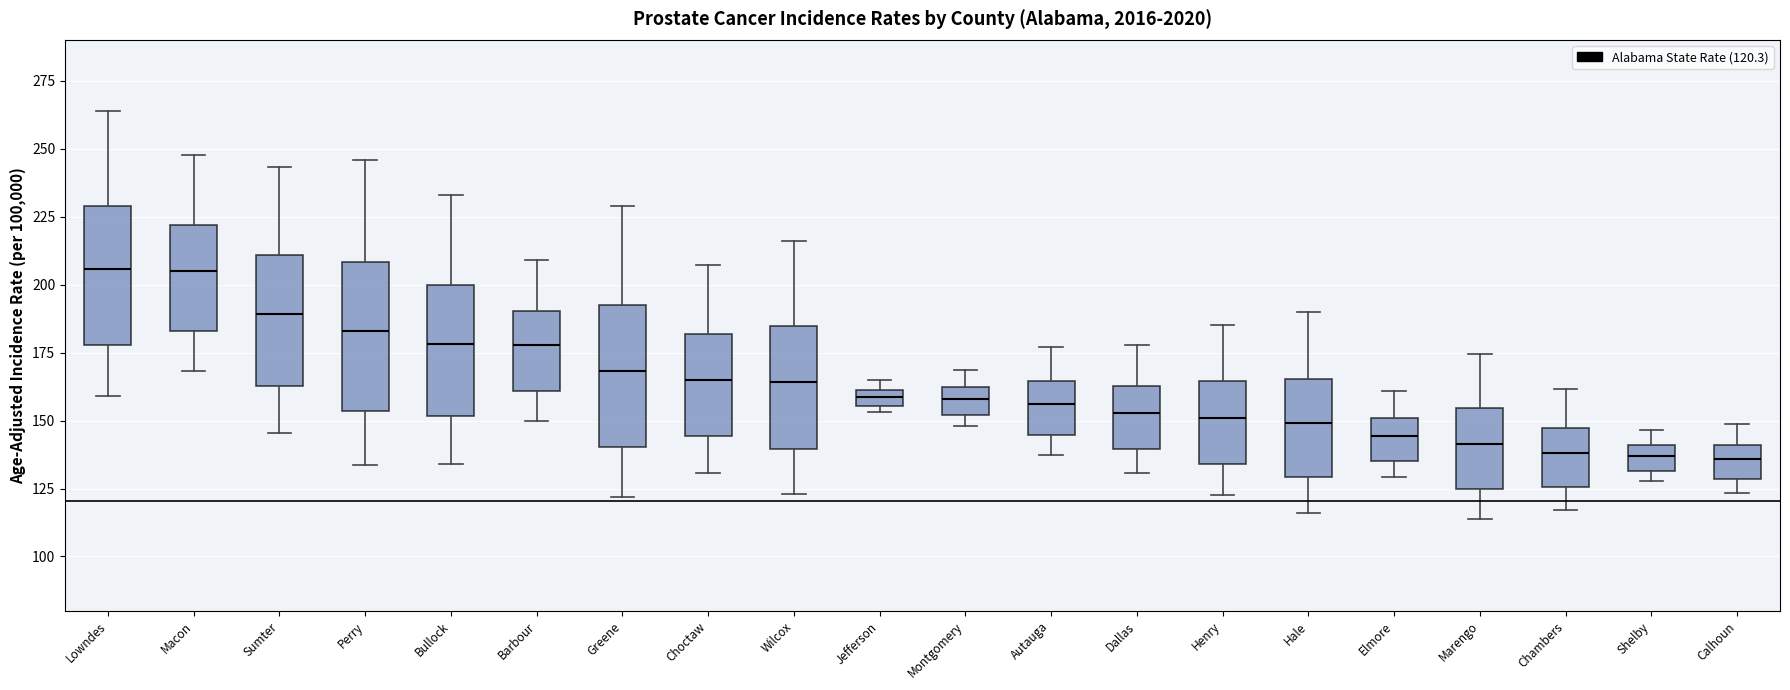

Where does the upper whisker of the box for Macon end on the y-axis? The values are not printed on the chart, so give them approximately, as read against the axis.

250